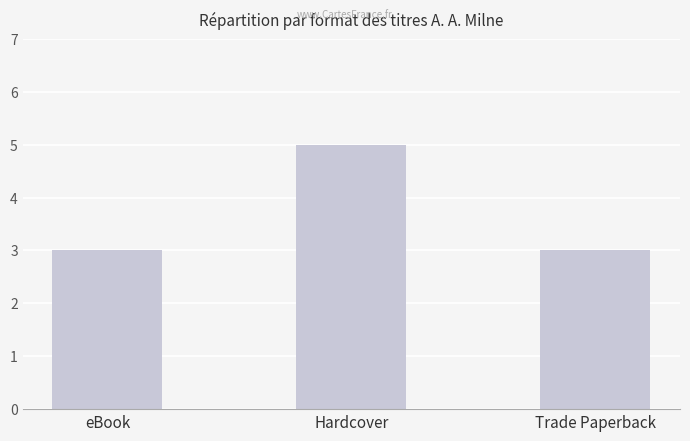

What is the change in value from eBook to Hardcover?

+2